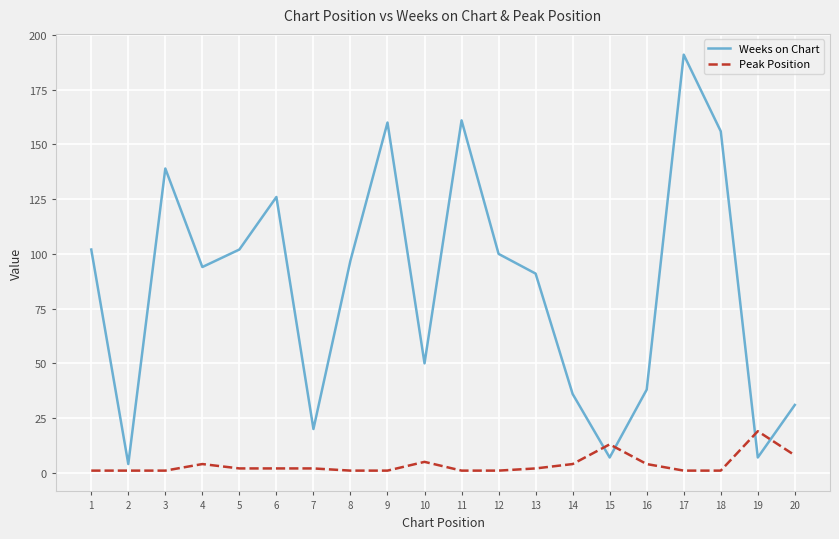

Which series has the widest spread of values?

Weeks on Chart